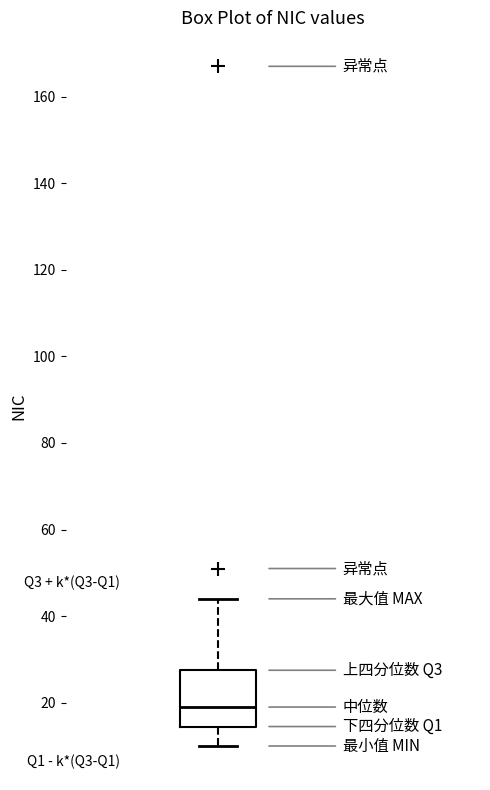

Transcribe this box plot: give where the median line is, the range the box spans, and where the two whiskers end, as read against the y-axis. The values are not printed on the chart, so give them approximately, as read against the axis.

median 20, box 14 to 28, whiskers 10 to 44